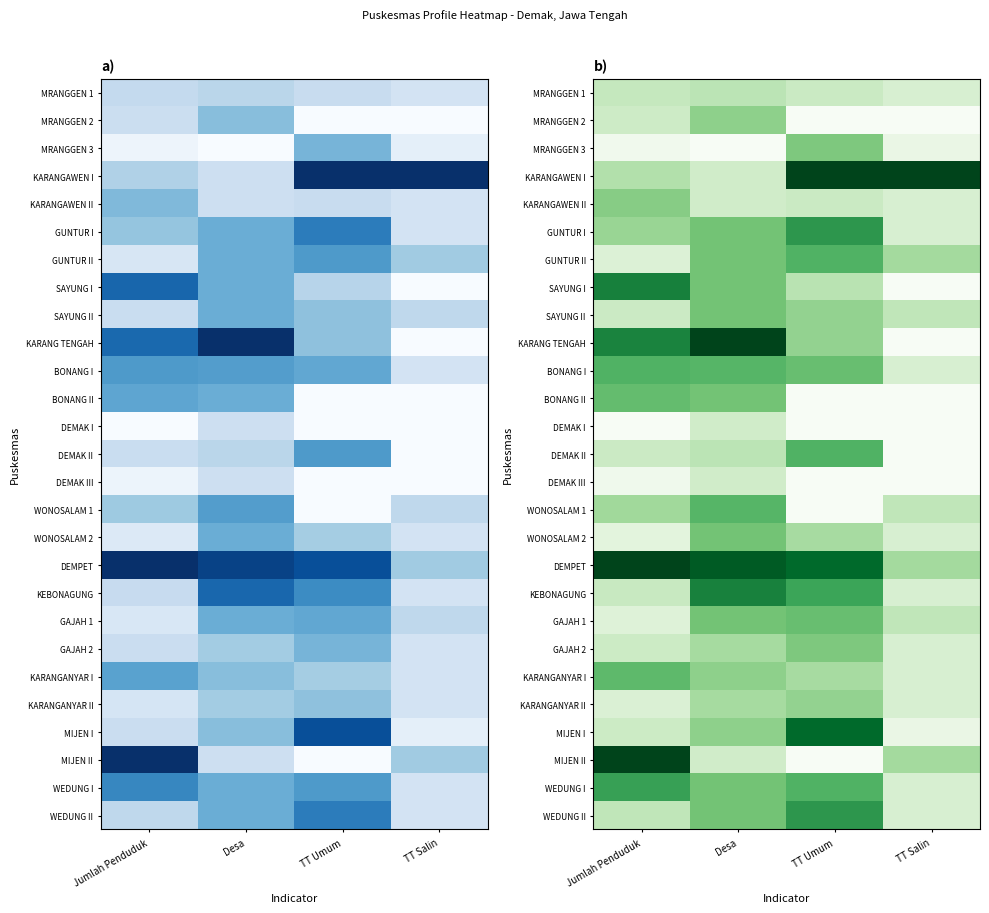

What is the spread (max minus min) of values at Desa?

1.0